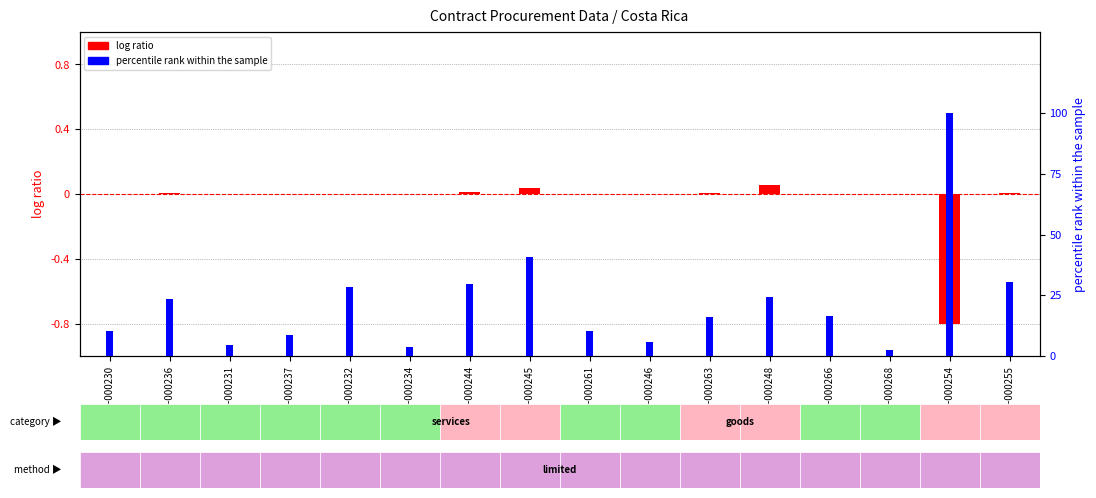

True or false: percentile rank within the sample has a value of 0.1 at 2018CD-000255.

True